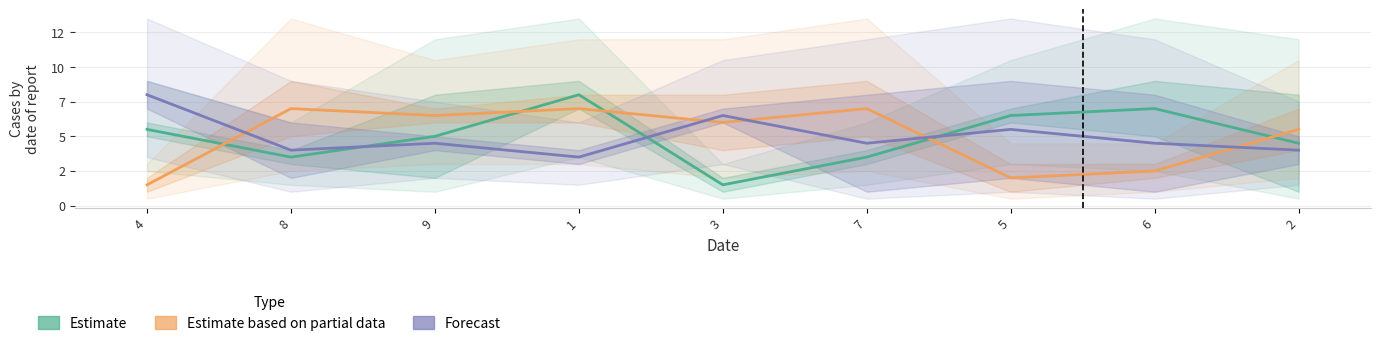

What is the label of the 4th point from the right?

7